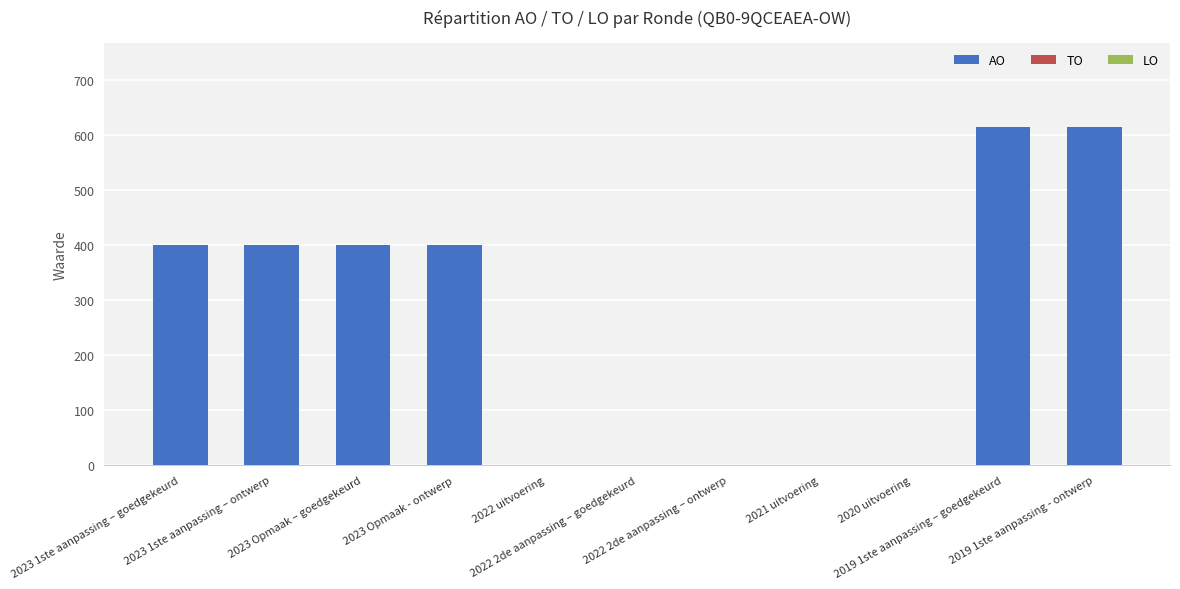

What is the sum of all values?

2830